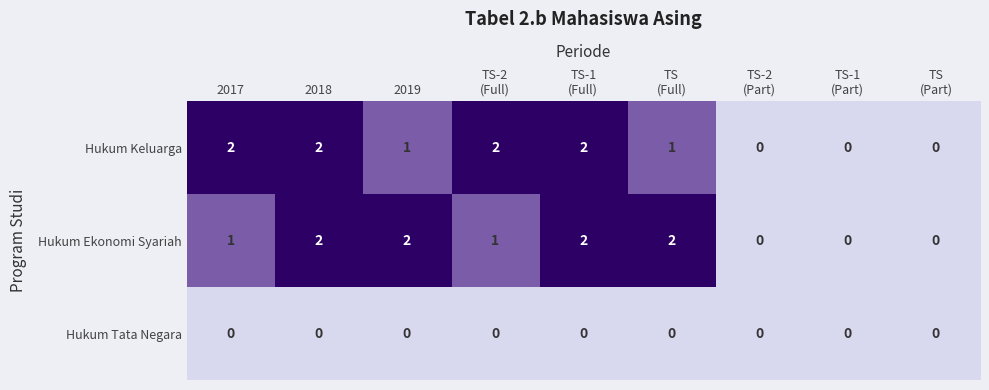

Reading right to left, extract all data points from this chart.

Hukum Keluarga: 0	0	0	1	2	2	1	2	2
Hukum Ekonomi Syariah: 0	0	0	2	2	1	2	2	1
Hukum Tata Negara: 0	0	0	0	0	0	0	0	0